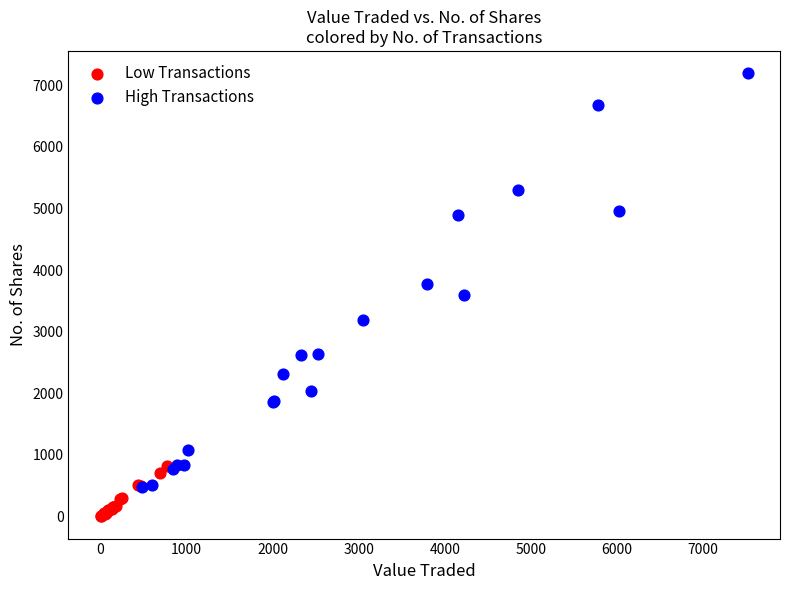

Which series has the widest spread of Y values?

High Transactions